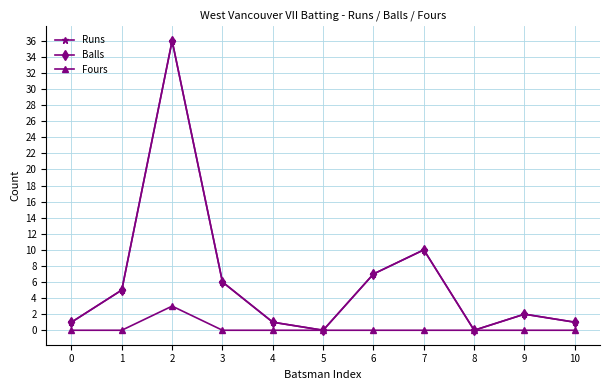

Which category has the highest value across all series?

2